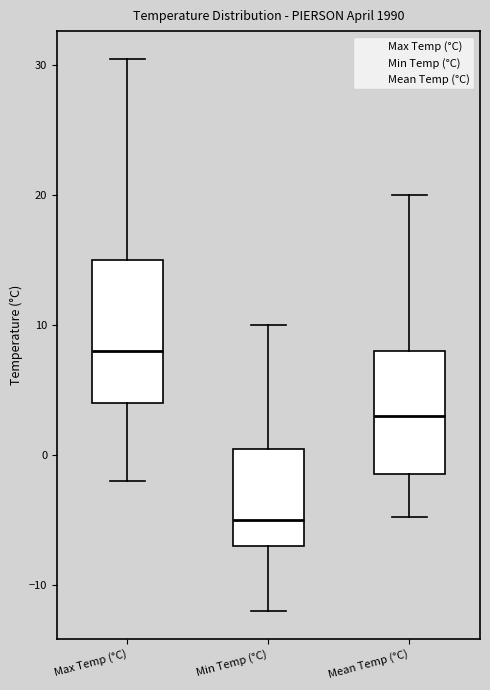

Which box has the highest median line?

Max Temp (°C)